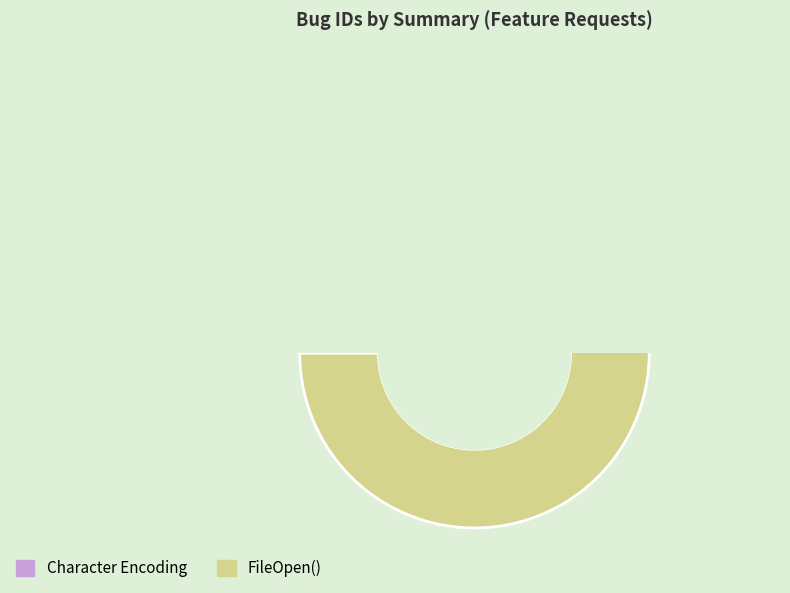

To the nearest percent, what is the difference between the FileOpen() and Character Encoding slice percentages?

13%